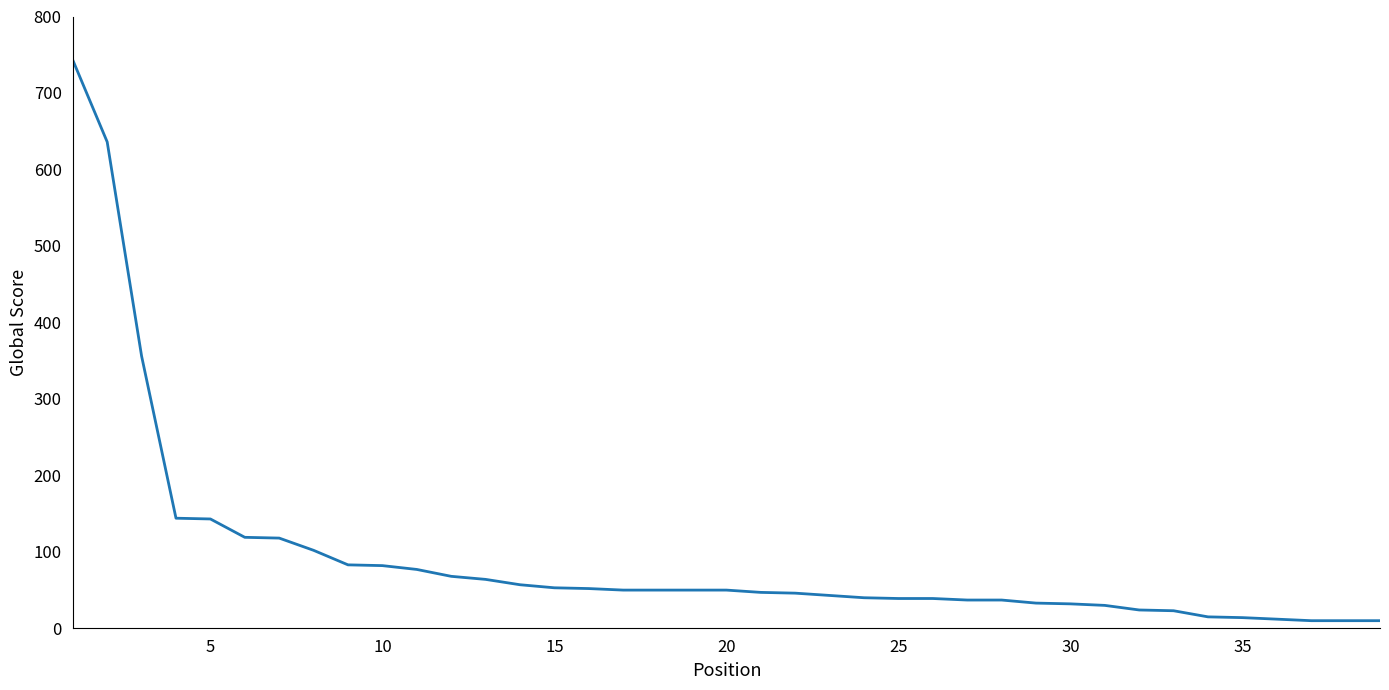

Does the chart have visible grid lines?

No